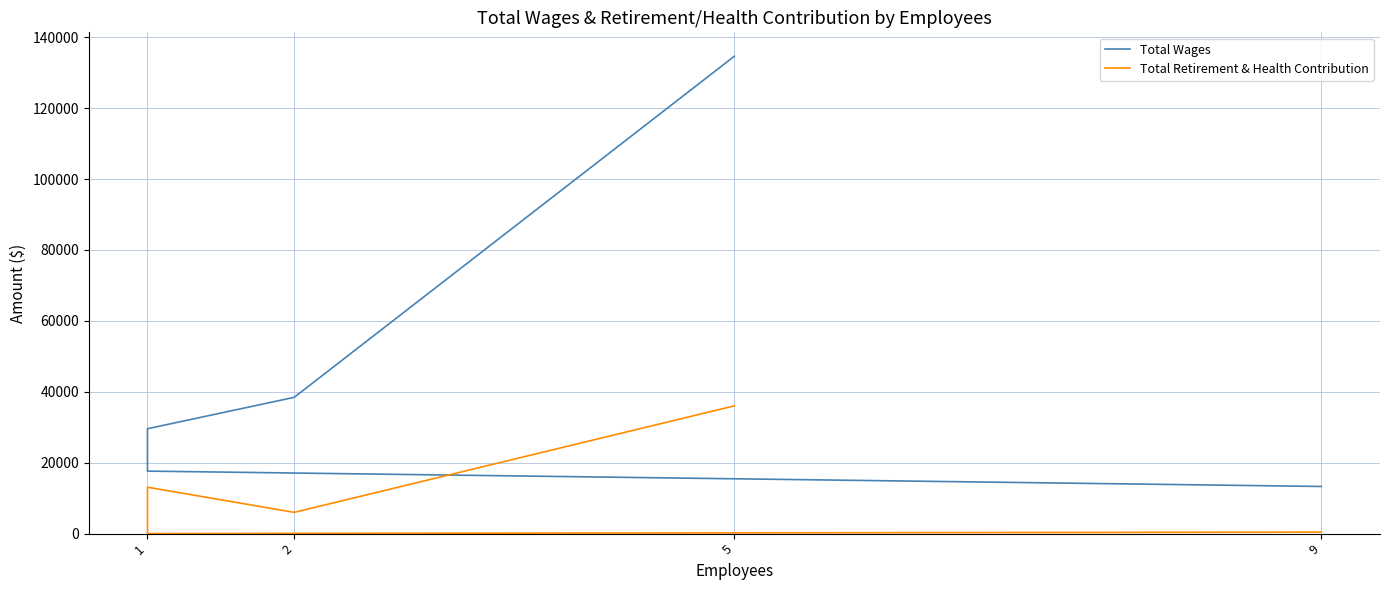

What is the value of the Total Wages point at the 4th from the left?

17620